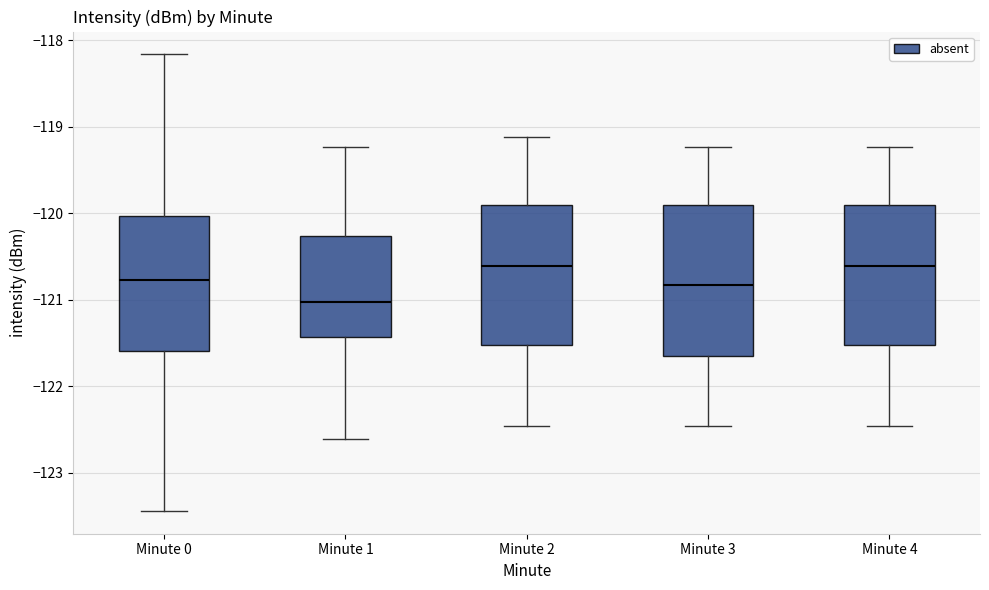

Comparing the boxes themselves (not the whiskers), which one is the tallest?

Minute 3